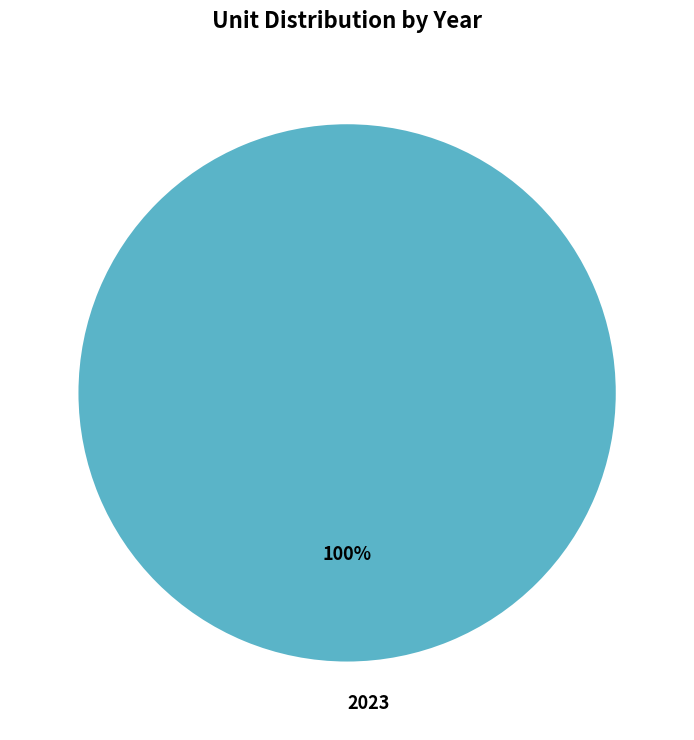

Is it true that 2023 is 88% of the pie?

False